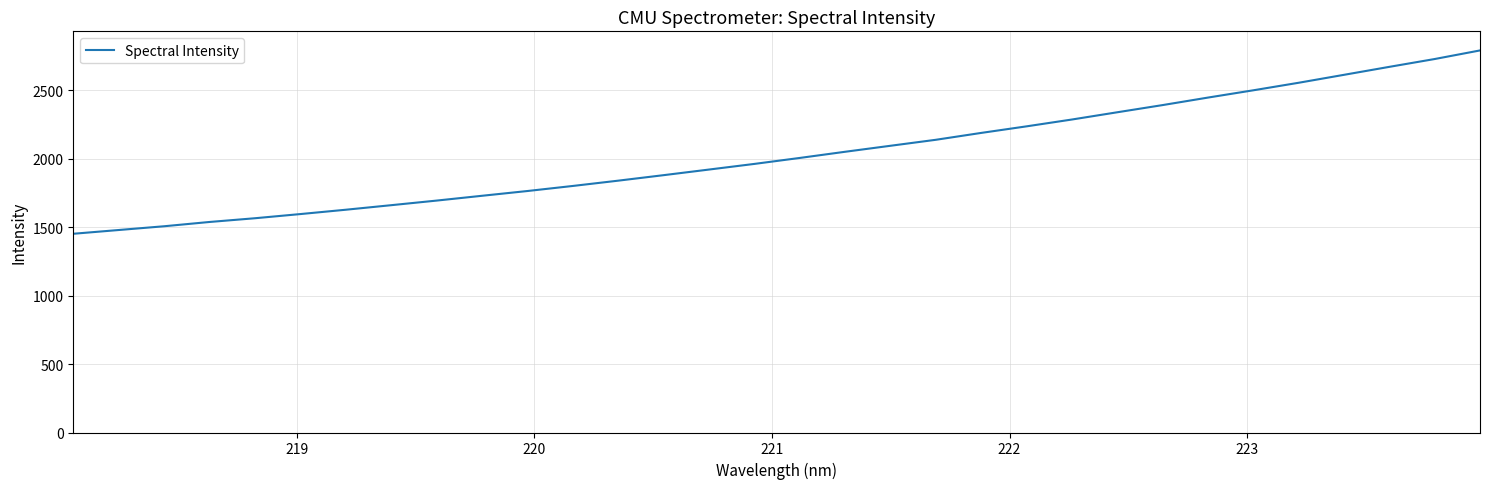

What is the minimum value shown in the chart?

1452.6